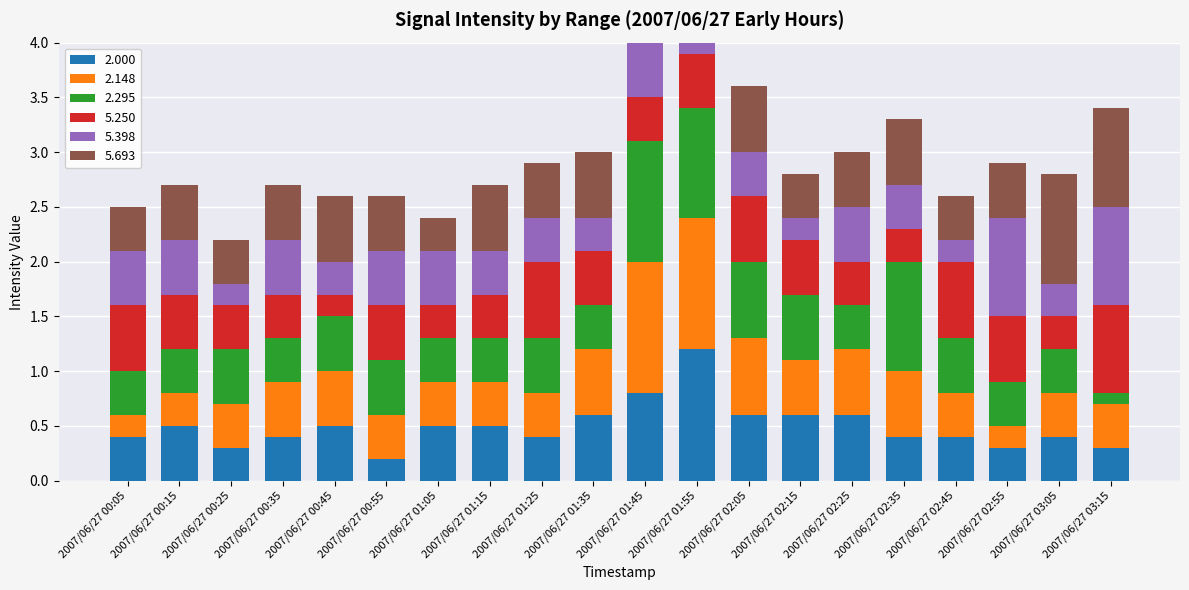

What is the difference between the 2.148 values at 2007/06/27 02:35 and 2007/06/27 02:05?

0.1